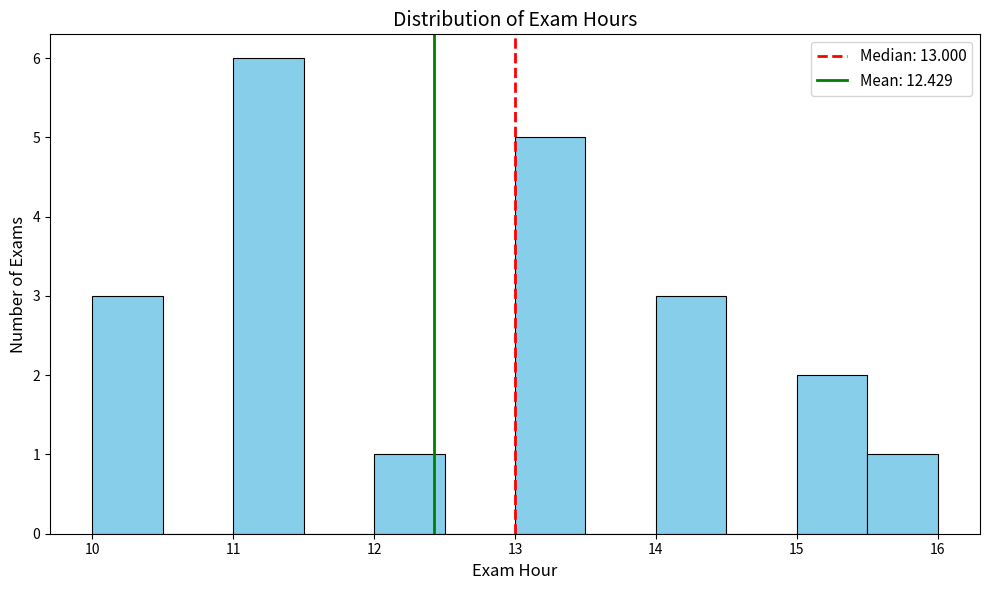

Reading left to right, transcribe this chart: for each bar, give the range it covers on the x-axis and its height. The values are not printed on the chart, so give them approximately, as read against the axis.

10.0 to 10.5: 3
10.5 to 11.0: 0
11.0 to 11.5: 6
11.5 to 12.0: 0
12.0 to 12.5: 1
12.5 to 13.0: 0
13.0 to 13.5: 5
13.5 to 14.0: 0
14.0 to 14.5: 3
14.5 to 15.0: 0
15.0 to 15.5: 2
15.5 to 16.0: 1